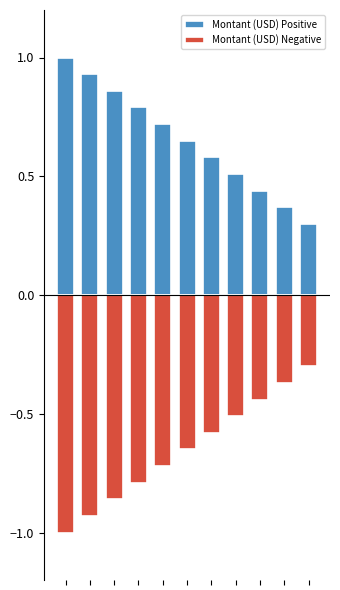

Reading left to right, transcribe all the data shown in this chart.

Montant (USD) Positive: 1.0	0.9	0.9	0.8	0.7	0.6	0.6	0.5	0.4	0.4	0.3
Montant (USD) Negative: -1.0	-0.9	-0.9	-0.8	-0.7	-0.6	-0.6	-0.5	-0.4	-0.4	-0.3